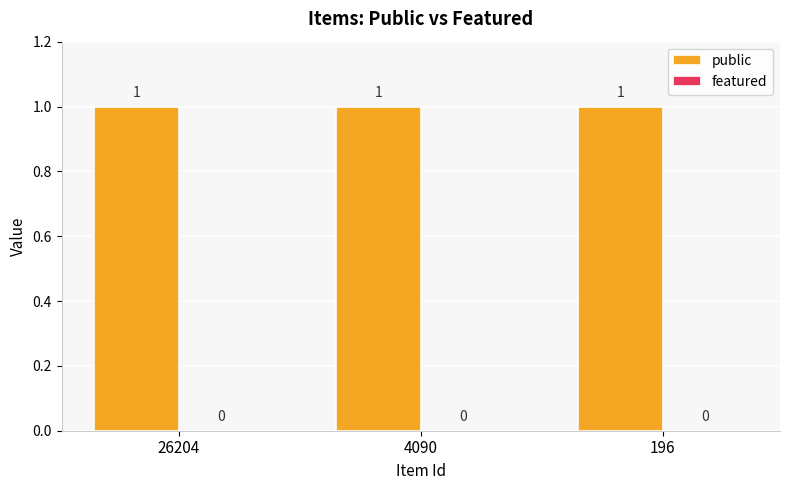

Reading left to right, what are all the values shown in this chart?

public: 1	1	1
featured: 0	0	0